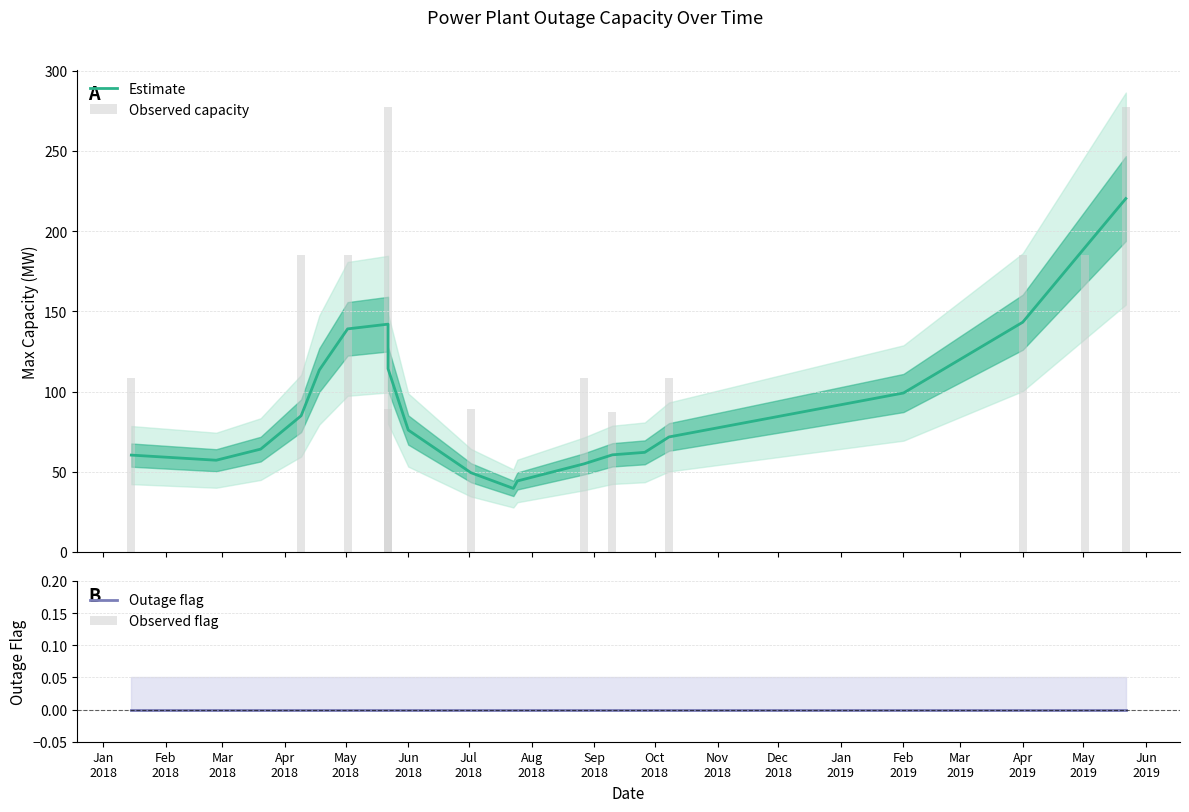

What is the highest value of the Observed capacity series?

277.2